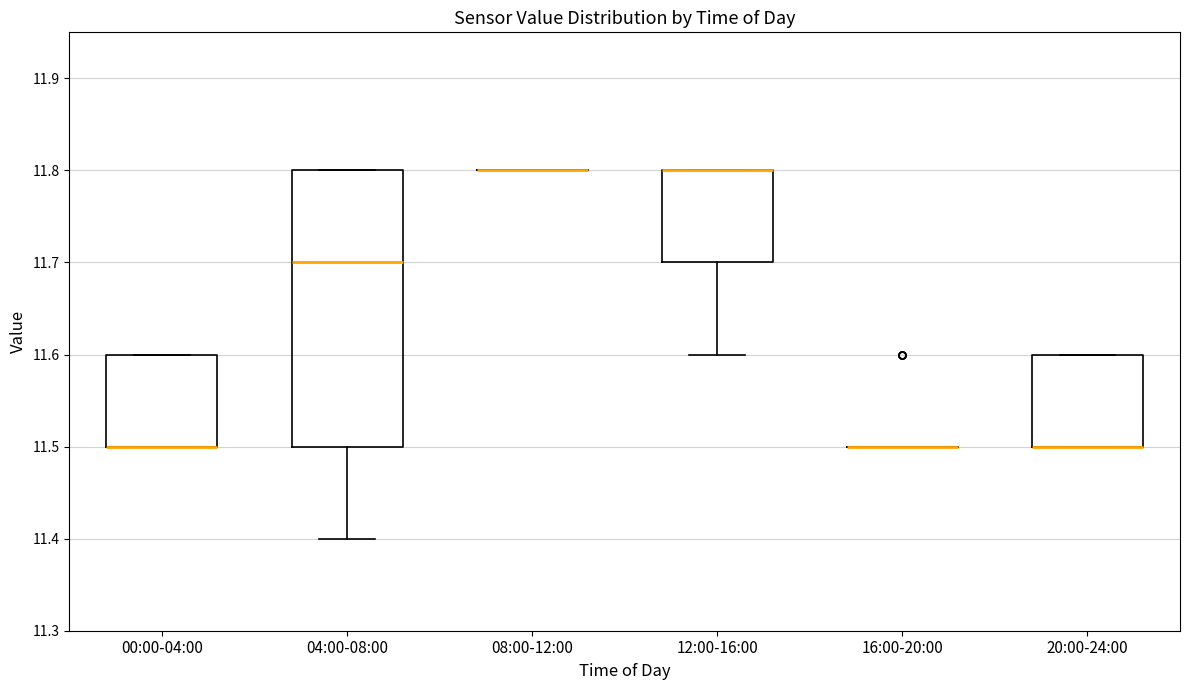

Reading left to right, read every box against the y-axis: the position of its median line, the range the box covers, and the ends of its whiskers. The values are not printed on the chart, so give them approximately, as read against the axis.

00:00-04:00: median 11.5 (drawn on the box's lower edge), box 11.5 to 11.6, whiskers 11.5 to 11.6
04:00-08:00: median 11.7, box 11.5 to 11.8, whiskers 11.4 to 11.8
08:00-12:00: box collapsed to a line at 11.8, whiskers 11.8 to 11.8
12:00-16:00: median 11.8 (drawn on the box's upper edge), box 11.7 to 11.8, whiskers 11.6 to 11.8
16:00-20:00: box collapsed to a line at 11.5, whiskers 11.5 to 11.5
20:00-24:00: median 11.5 (drawn on the box's lower edge), box 11.5 to 11.6, whiskers 11.5 to 11.6